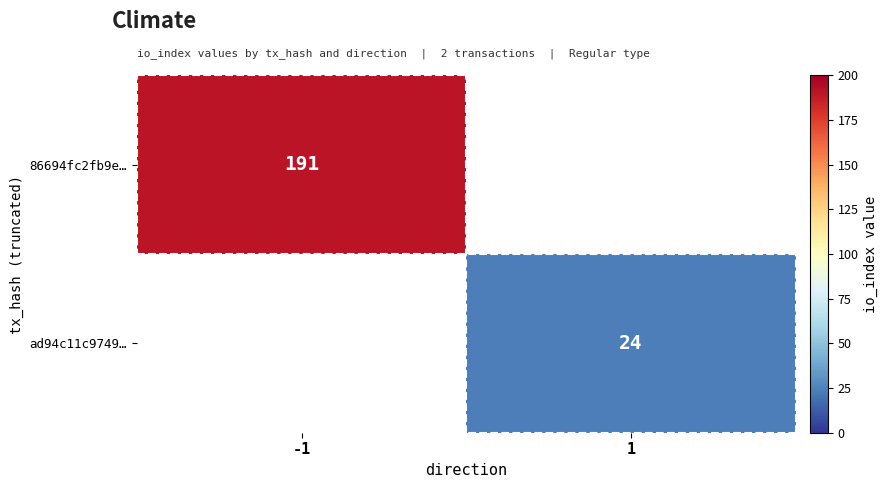

How many data points does each series have?

2